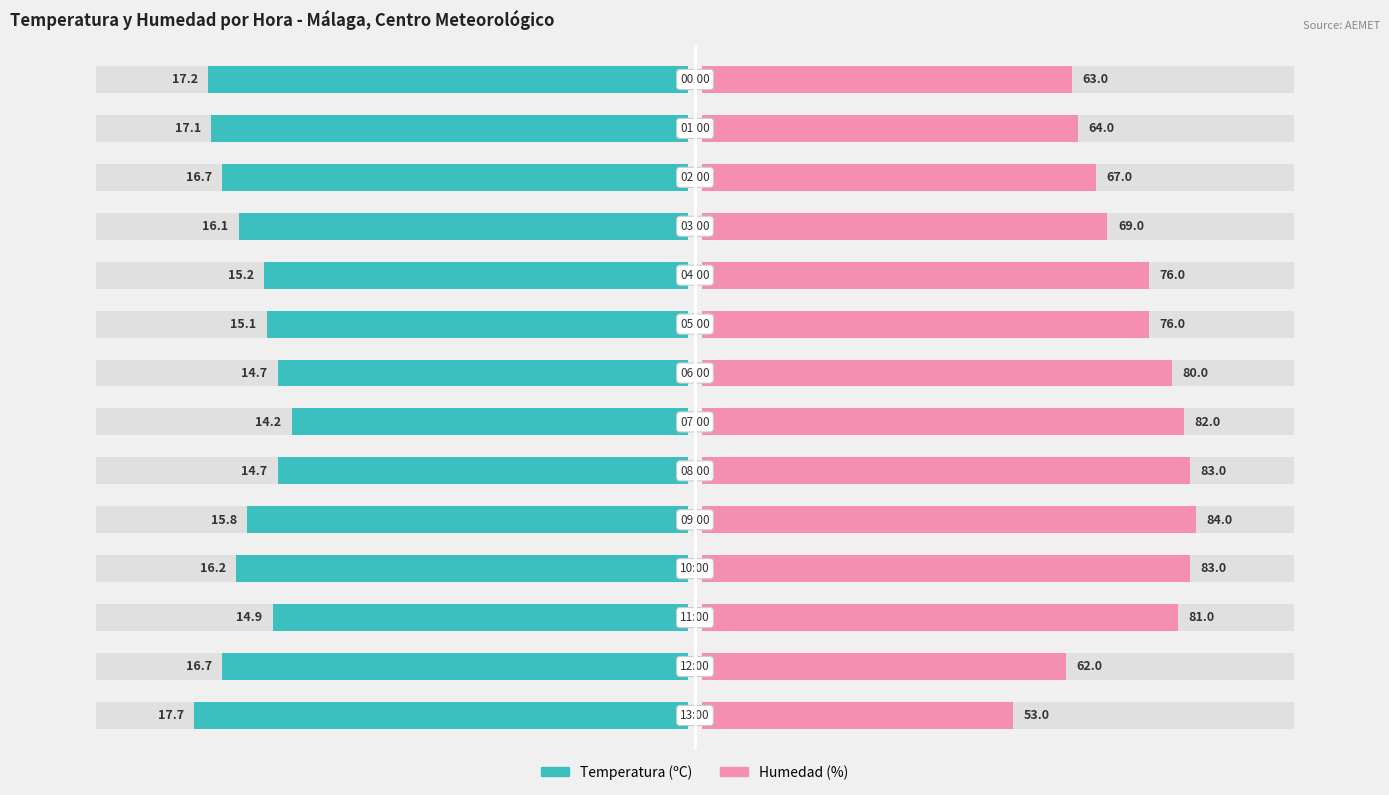

At how many categories does at least one series exceed -10?

14